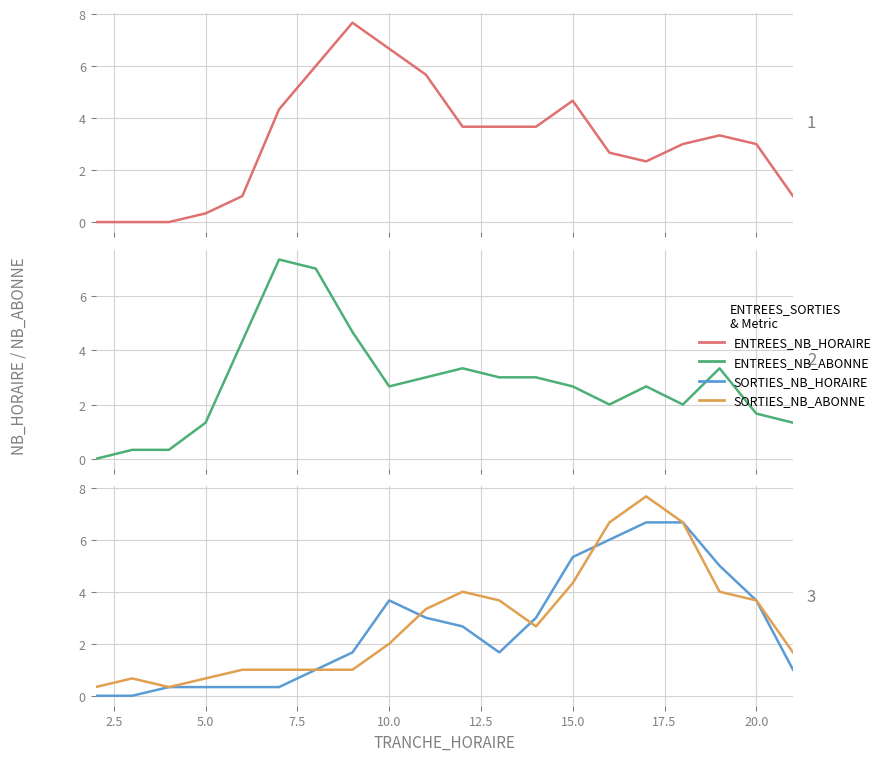

How many data points does each series have?

20